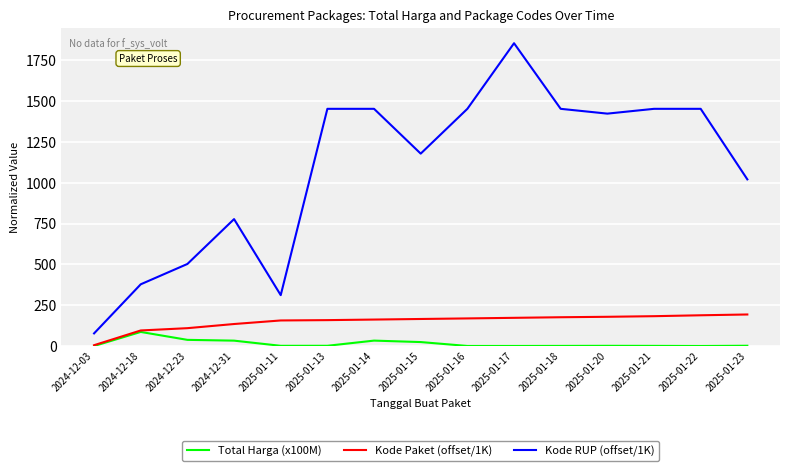

Which series has the largest total across all categories?

Kode RUP (offset/1K)